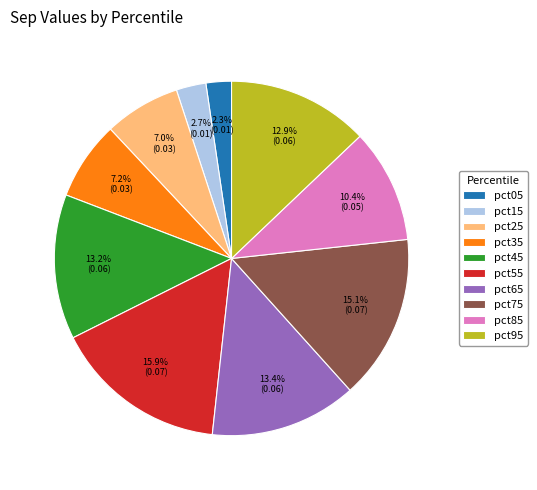

What portion of the pie excludes pct15?

97.3%